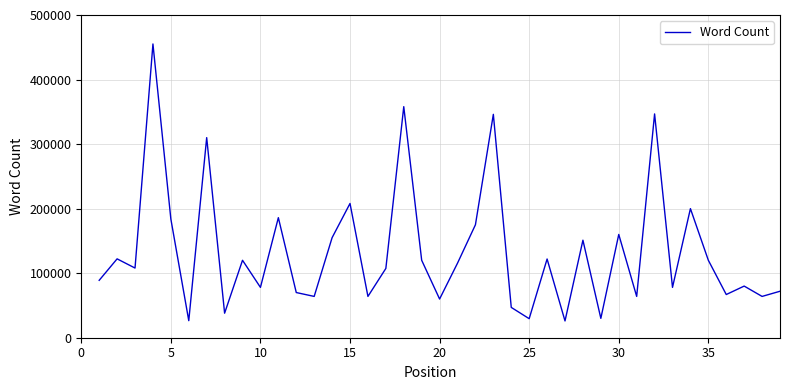

What is the maximum value shown in the chart?

455125